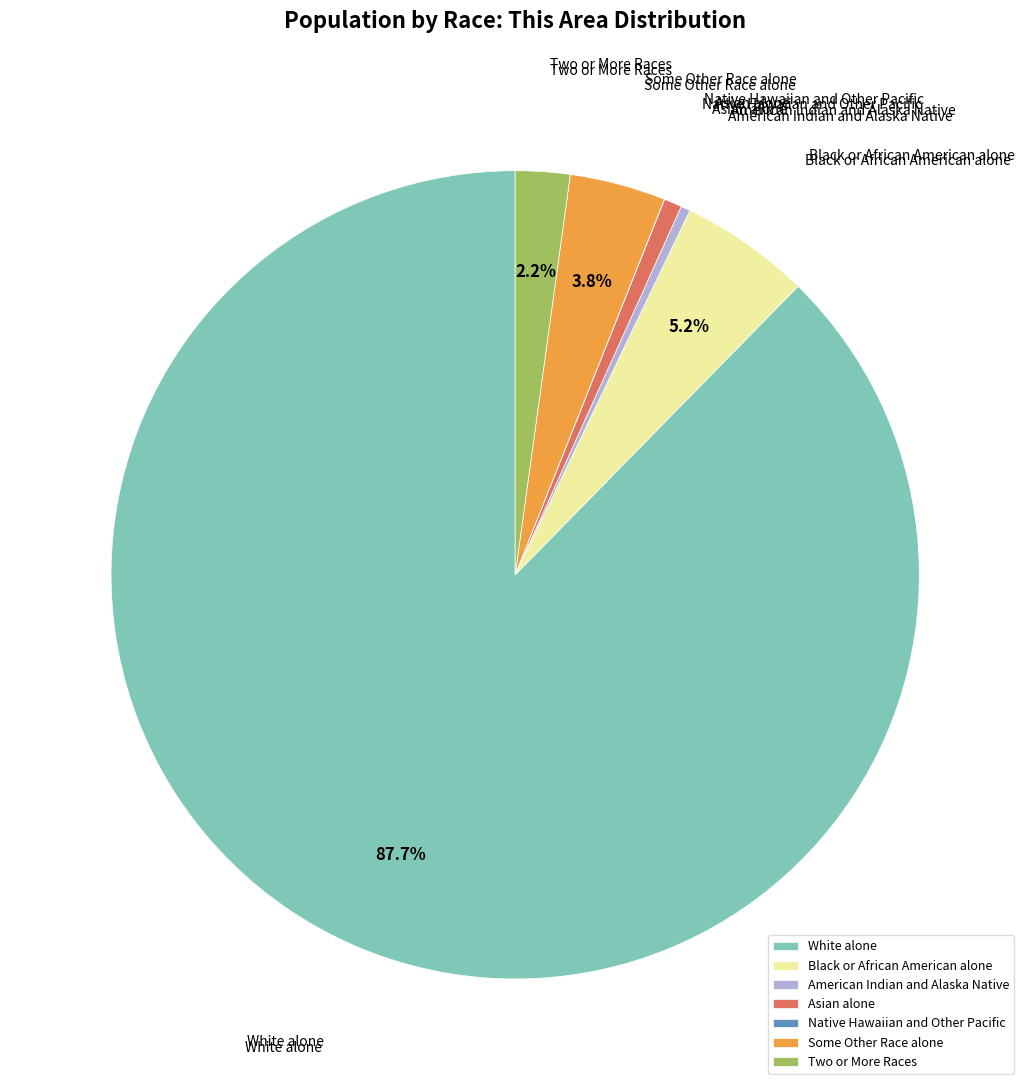

What percentage do Black or African American alone and White alone together represent?

92.9%